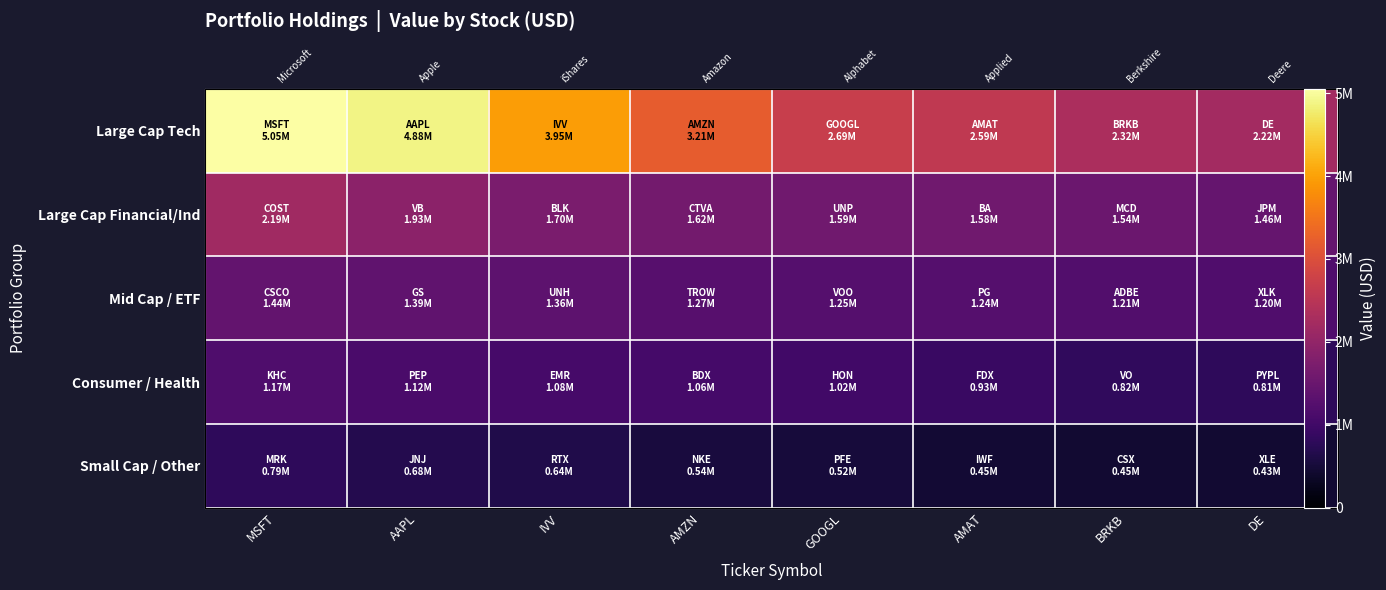

At how many categories does at least one series exceed 845925?

8